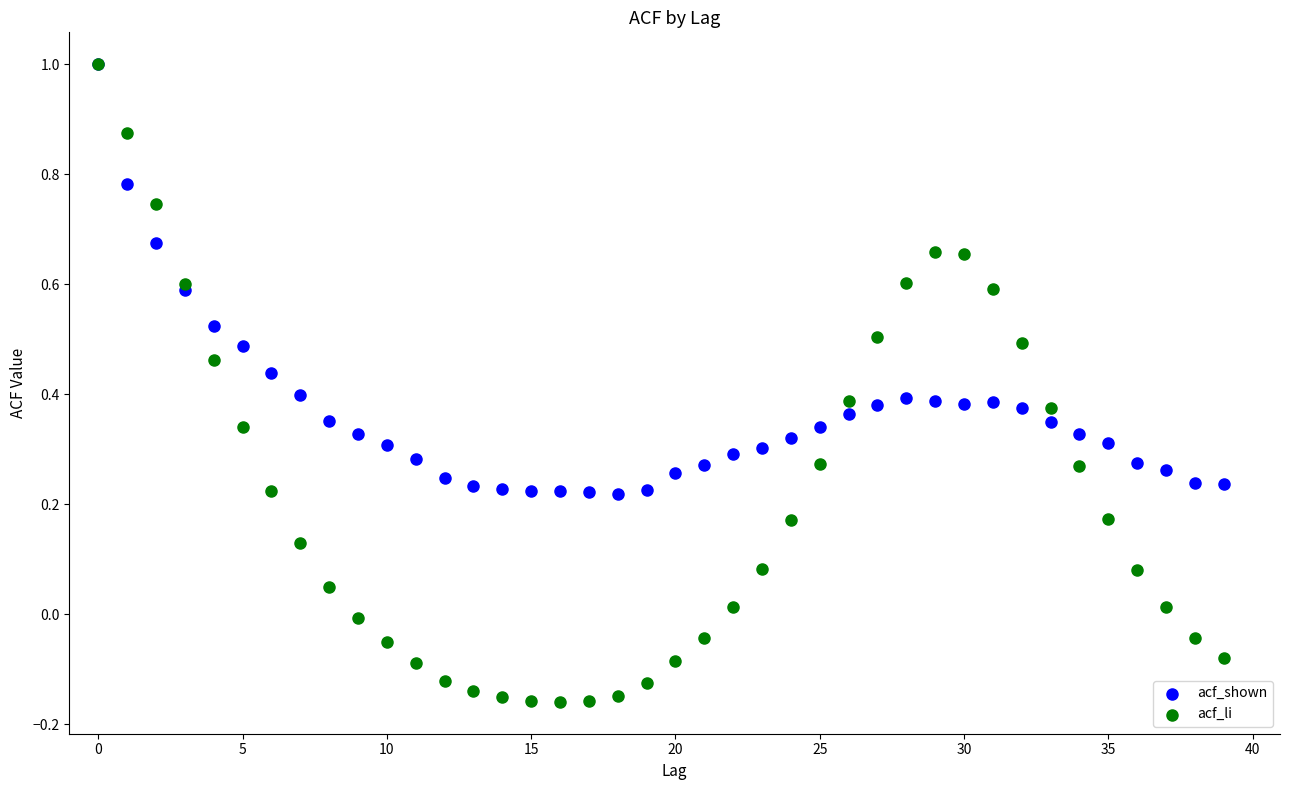

Which series contains the lowest Y value?

acf_li